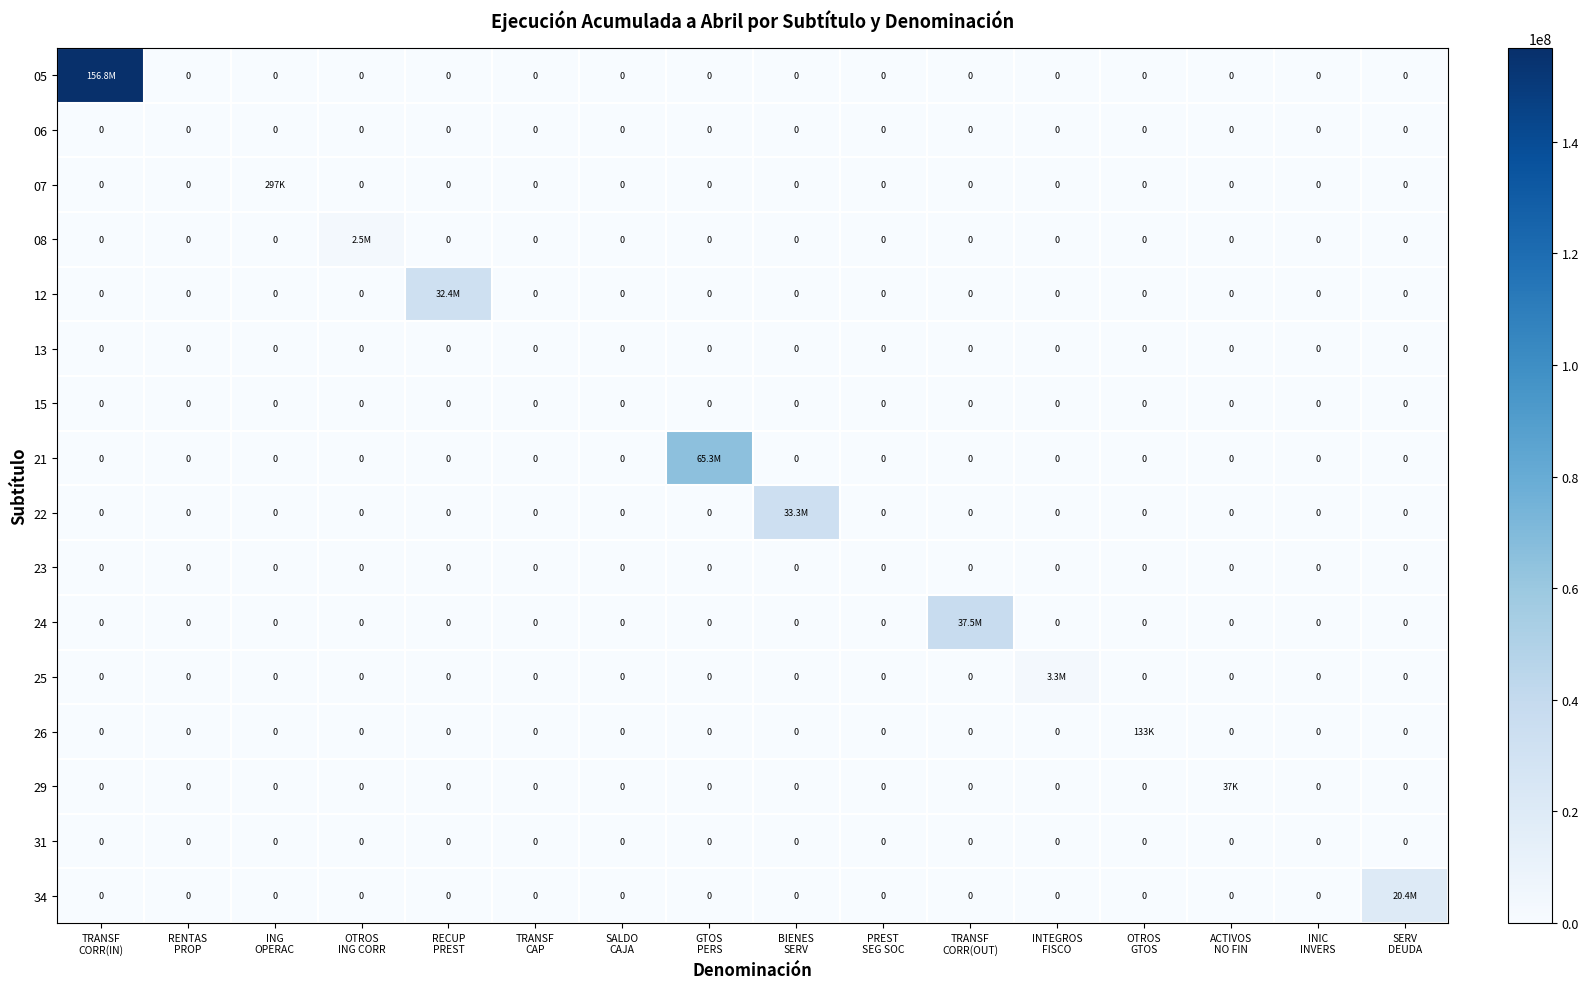

What is the spread (max minus min) of values at GTOS
PERS?

65347691